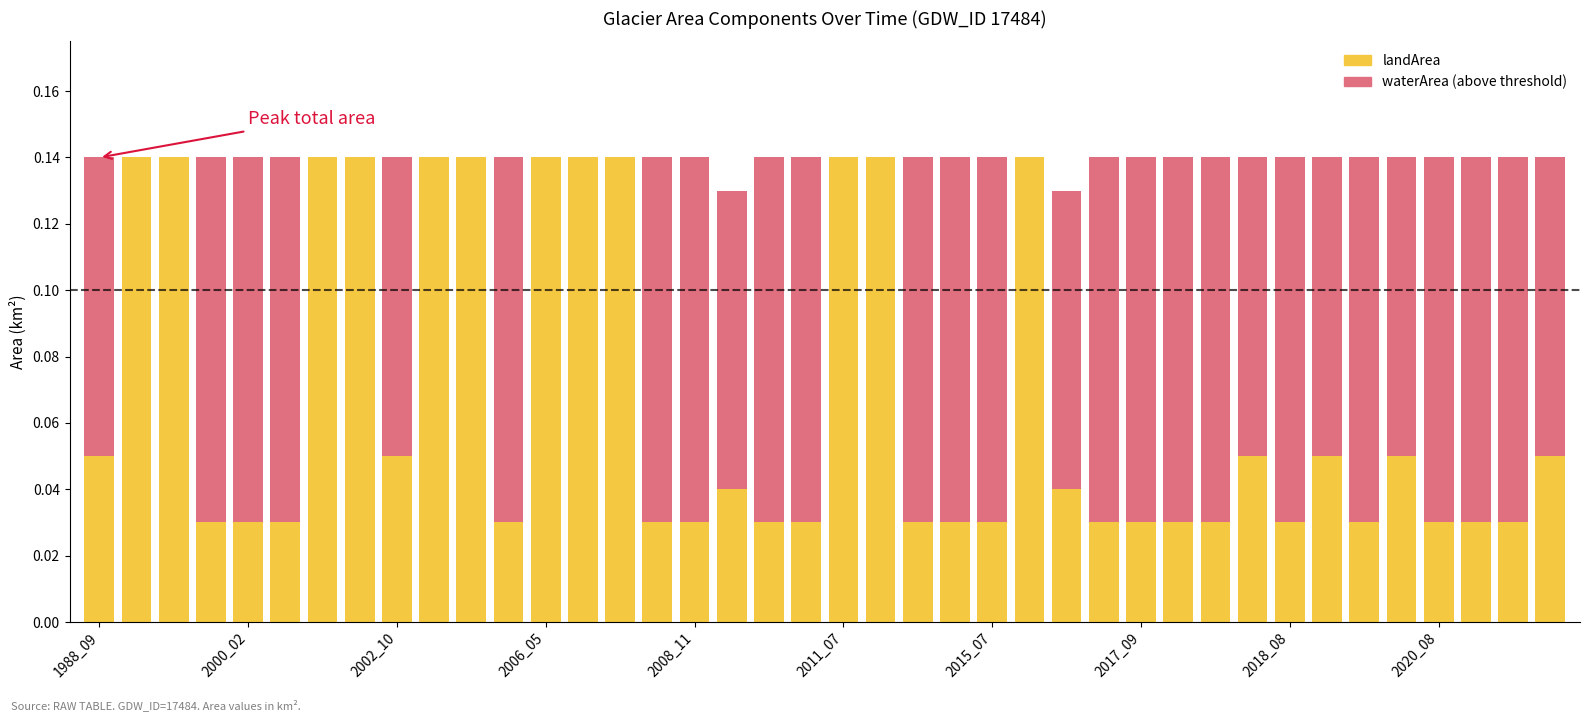

What is the difference between the second highest and minimum values?

0.1